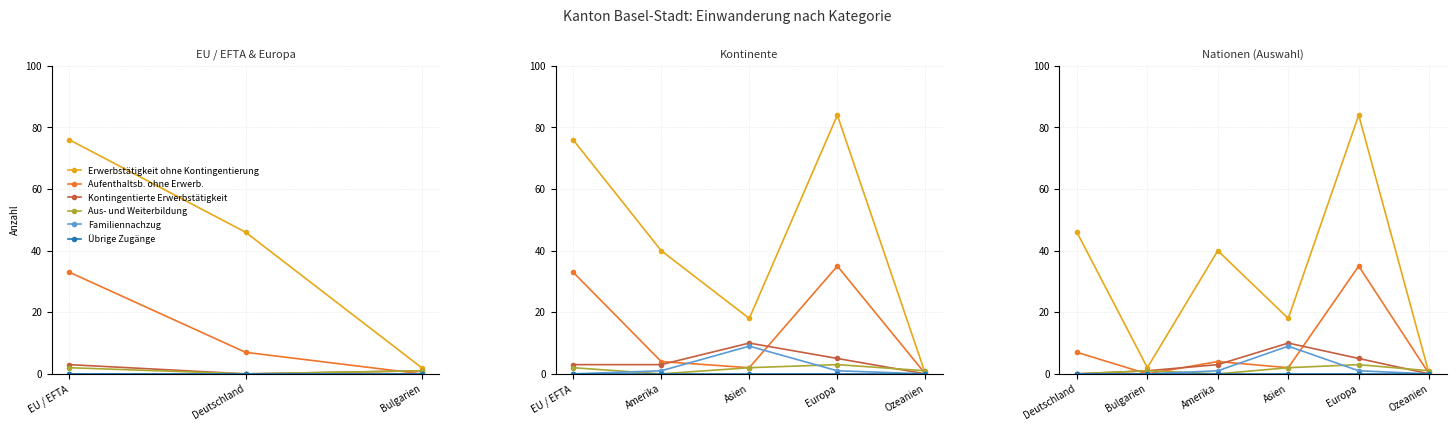

How many lines are shown in the chart?

6